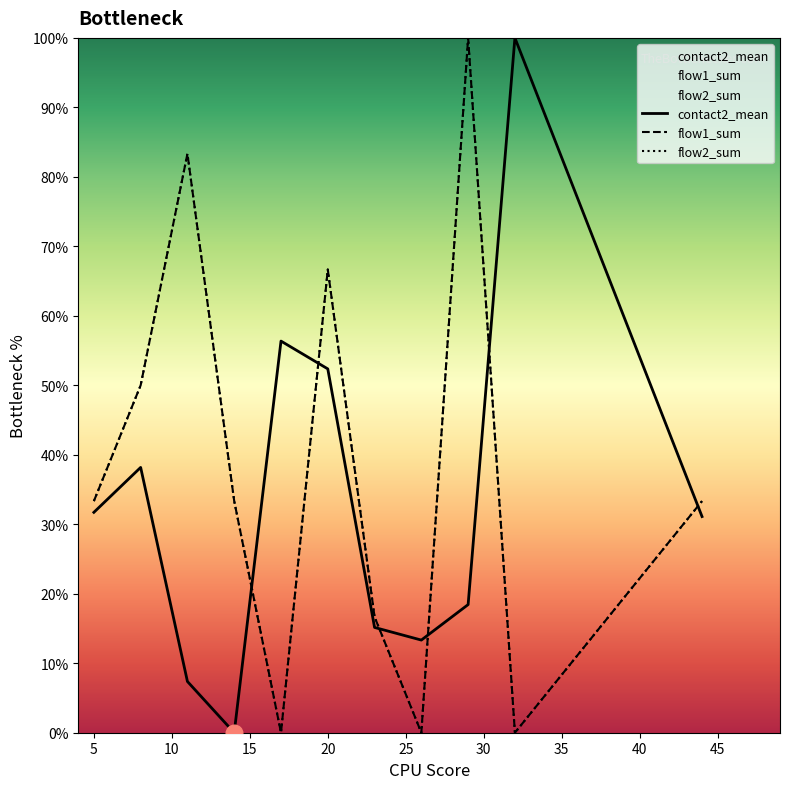

Is it true that flow2_sum equals 34.1 at 10?

False